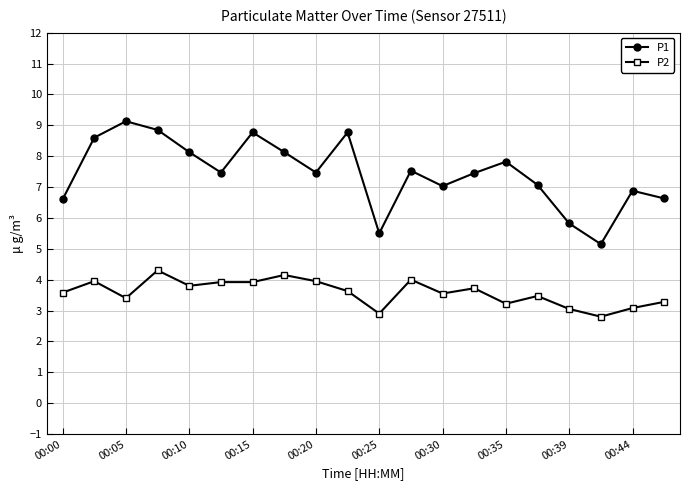

Which series has the widest spread of values?

P1